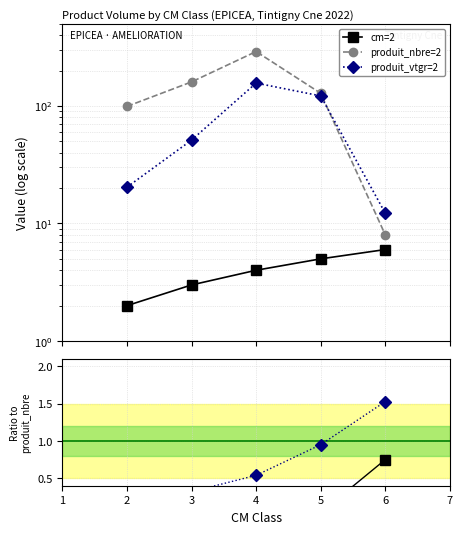

Is it true that cm=2 equals 1.0 at 6?

False